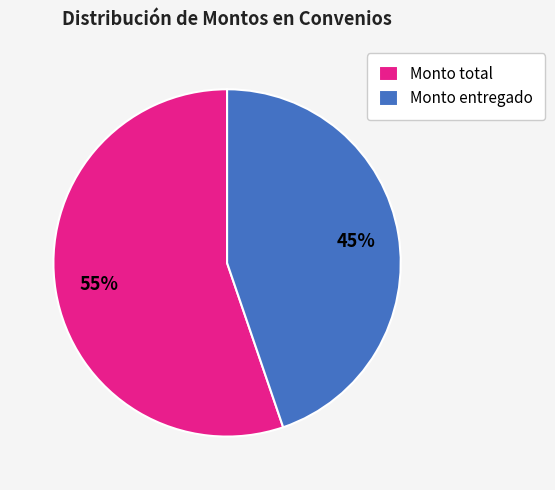

Approximately how many times larger is the value at Monto total compared to Monto entregado?

1.2